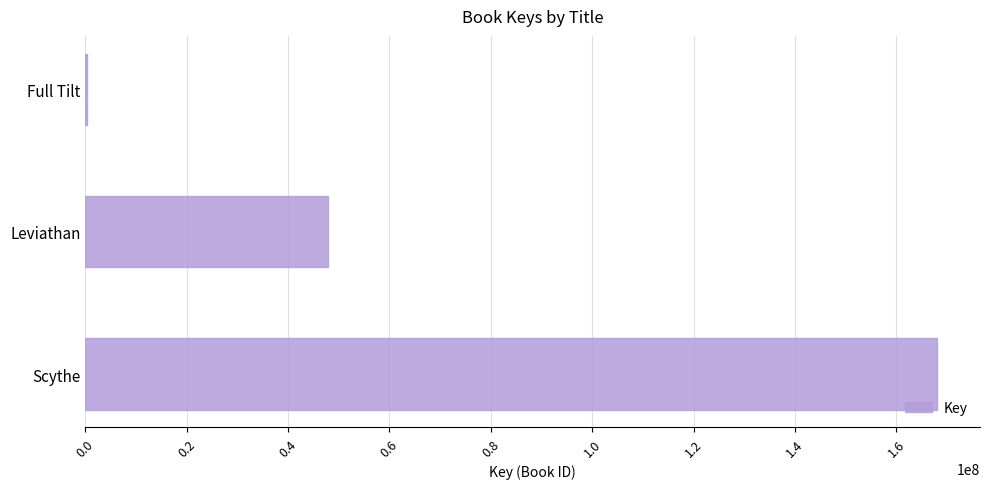

Reading bottom to top, list all the values displayed in this chart.

Scythe=168081974	Leviathan=47860103	Full Tilt=335889